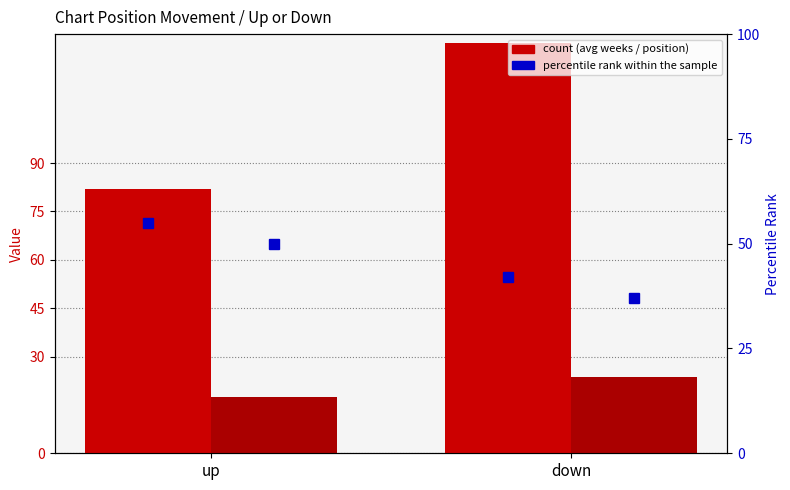

What is the label of the 1st bar from the right?

down